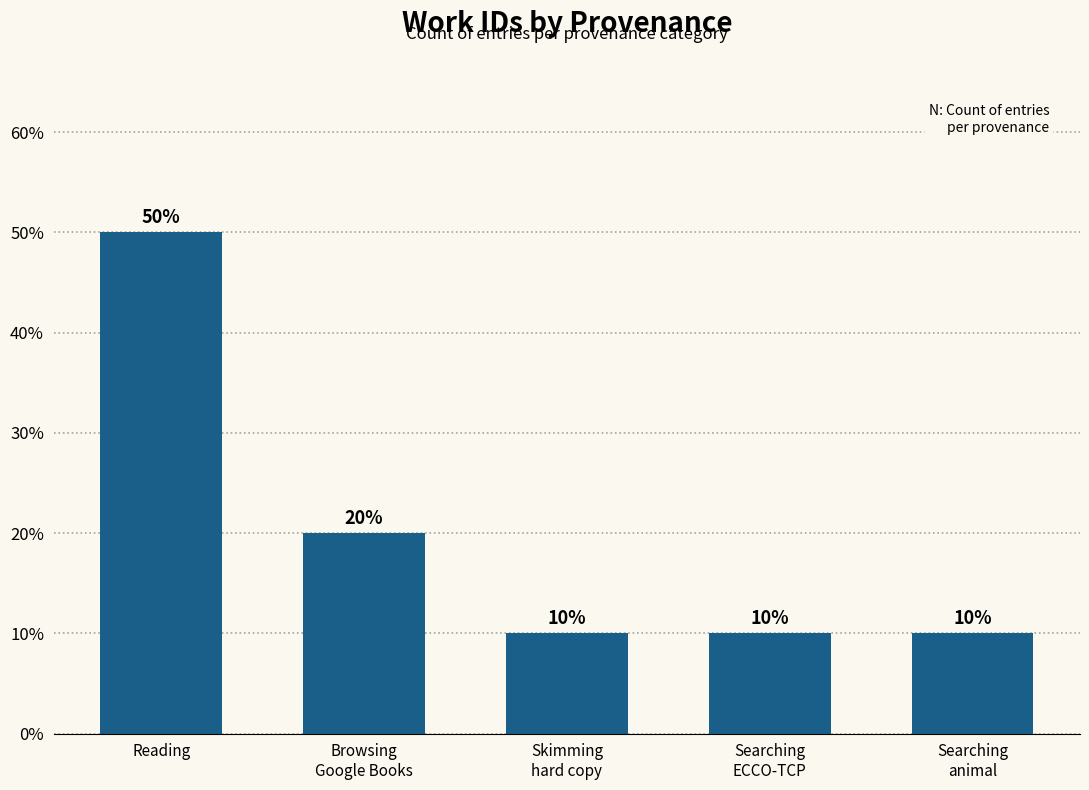

Count the number of values greater than 10.

2